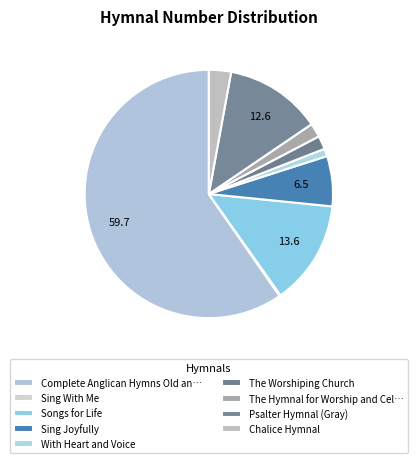

How many slices are in this pie chart?

9